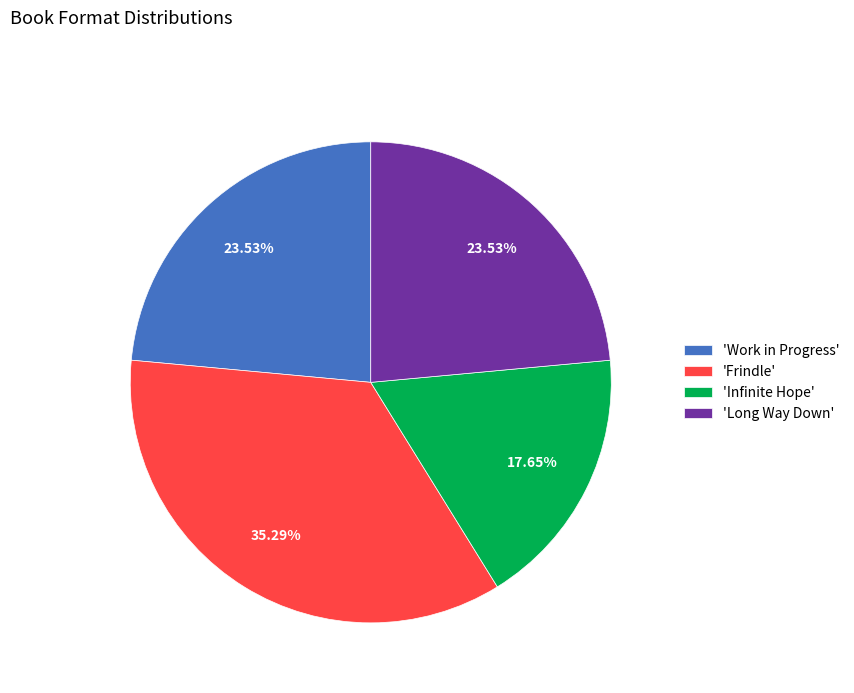

Which slice is the smallest?

'Infinite Hope'